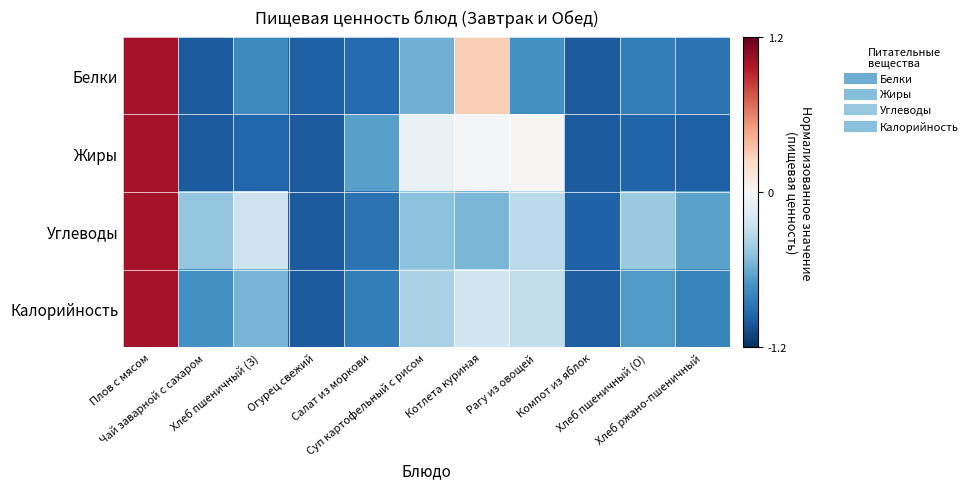

At which category is the sum across all series the highest?

Плов с мясом